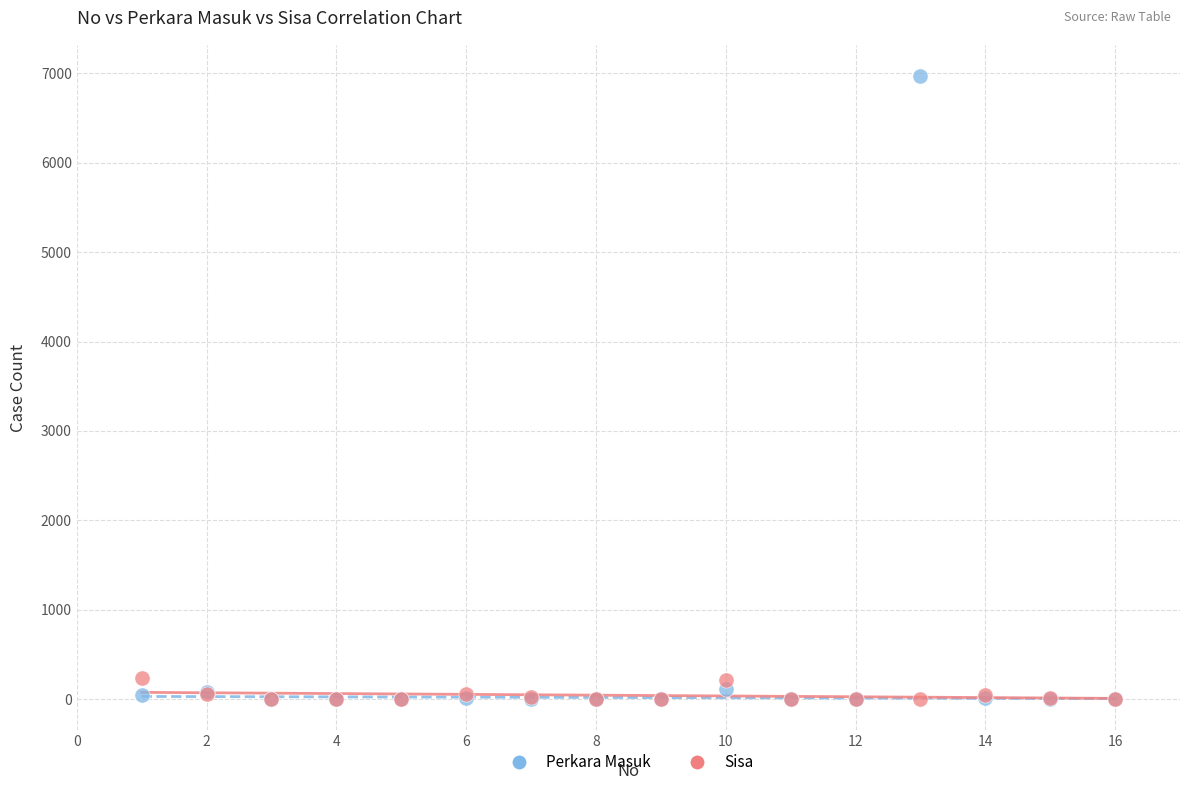

What are all the series names shown in the legend?

Perkara Masuk, Sisa